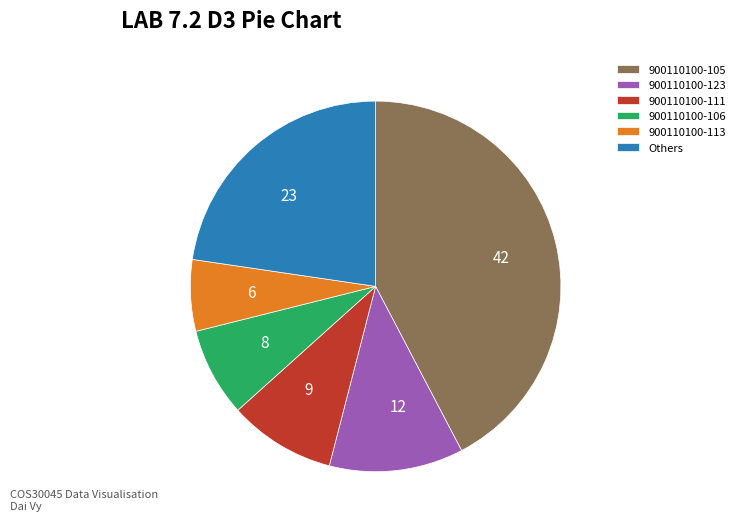

Is there a majority slice in this chart?

No